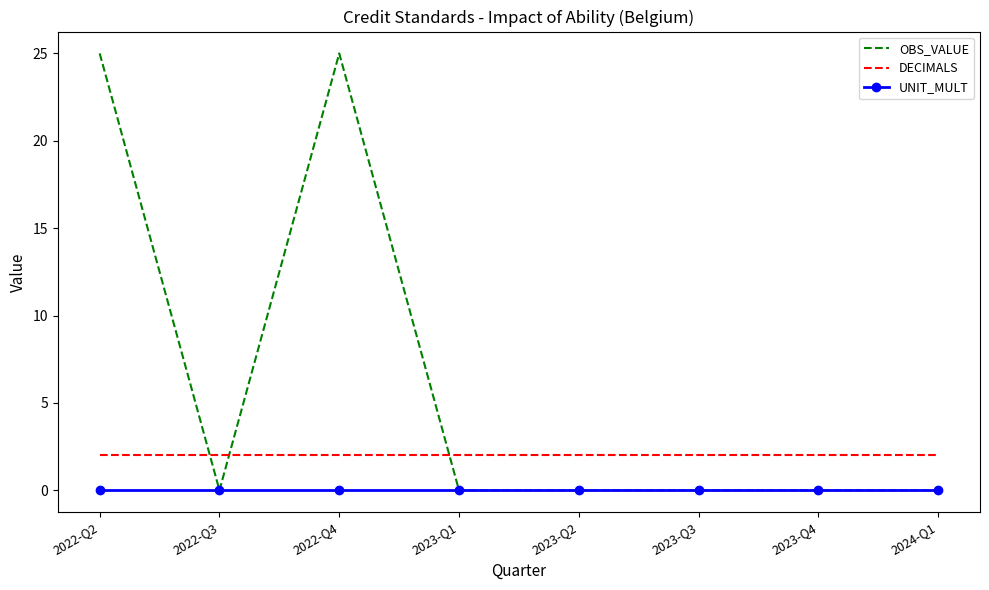

Where is the first local maximum for OBS_VALUE?

2022-Q4